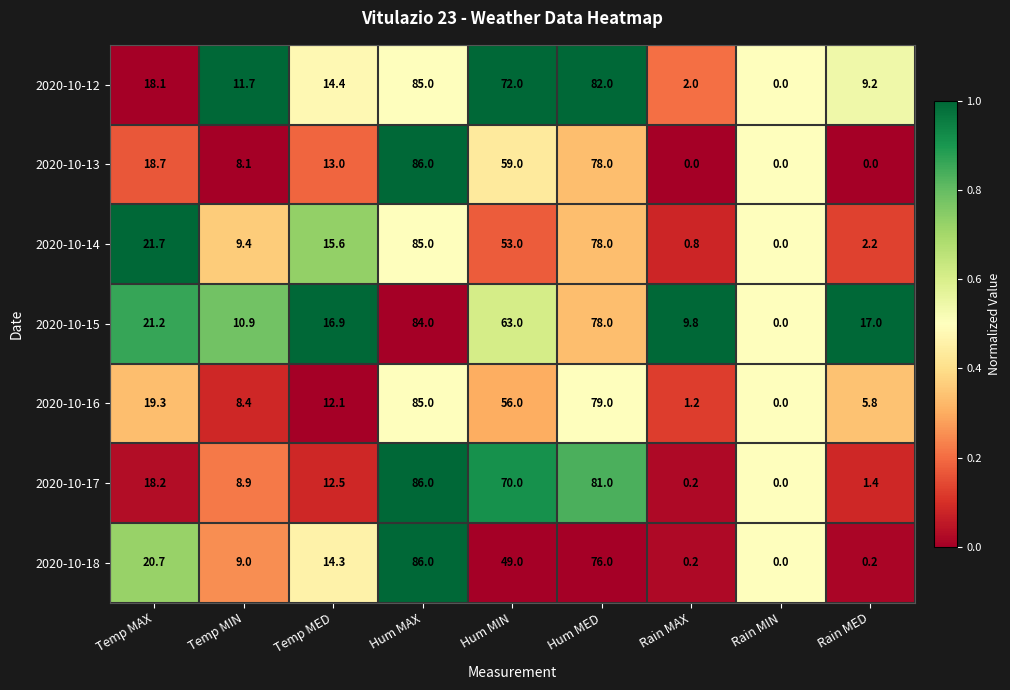

At which label does 2020-10-12 first exceed 14?

Temp MAX